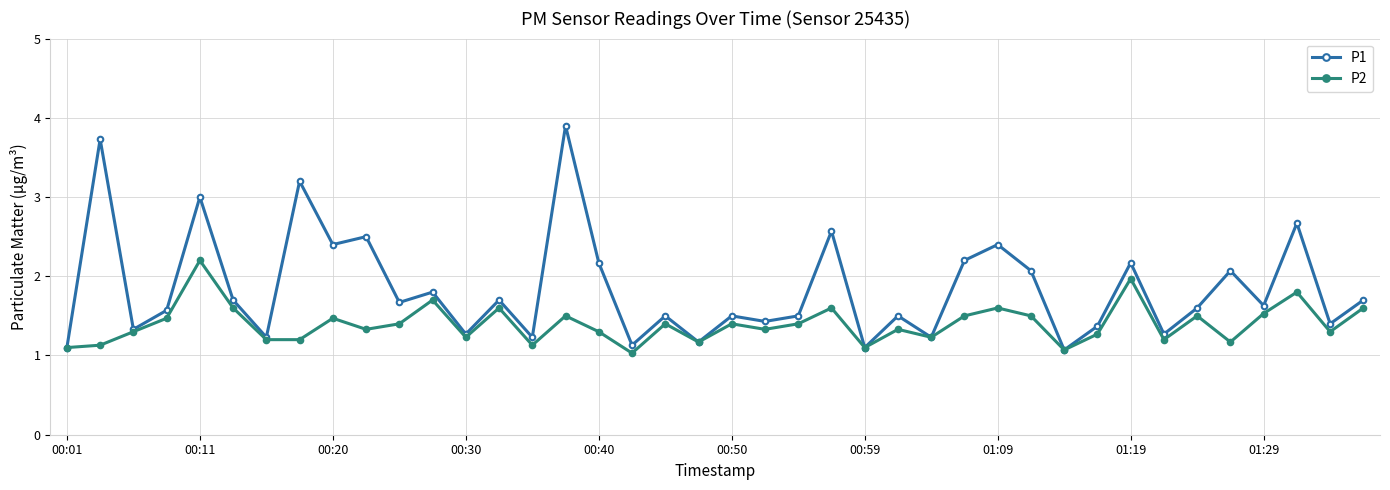

At how many categories does at least one series exceed 1?

40